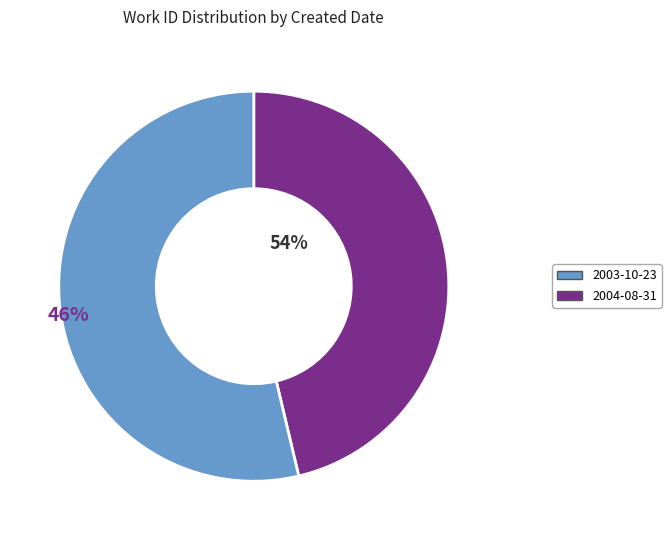

Between 2004-08-31 and 2003-10-23, which is larger?

2003-10-23